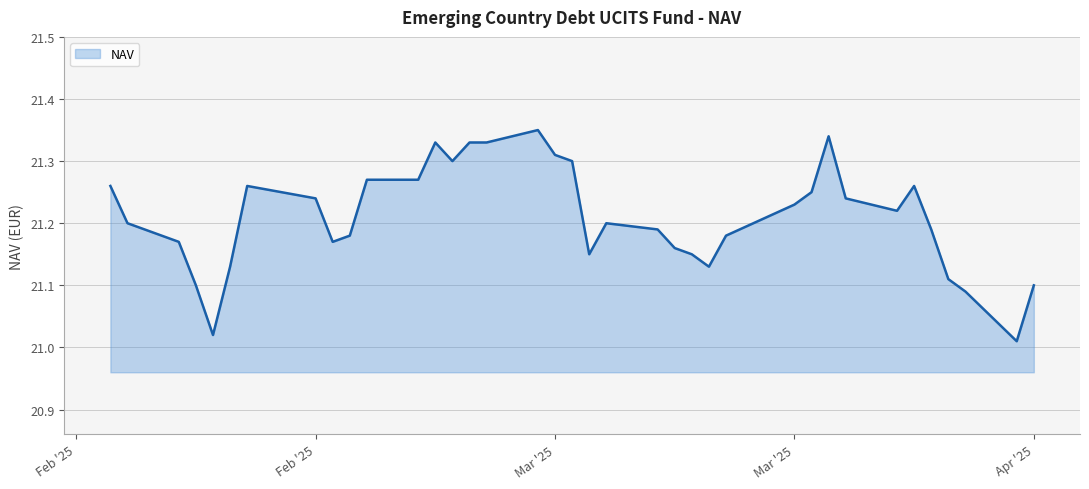

What is the difference between the maximum and minimum values?

0.3